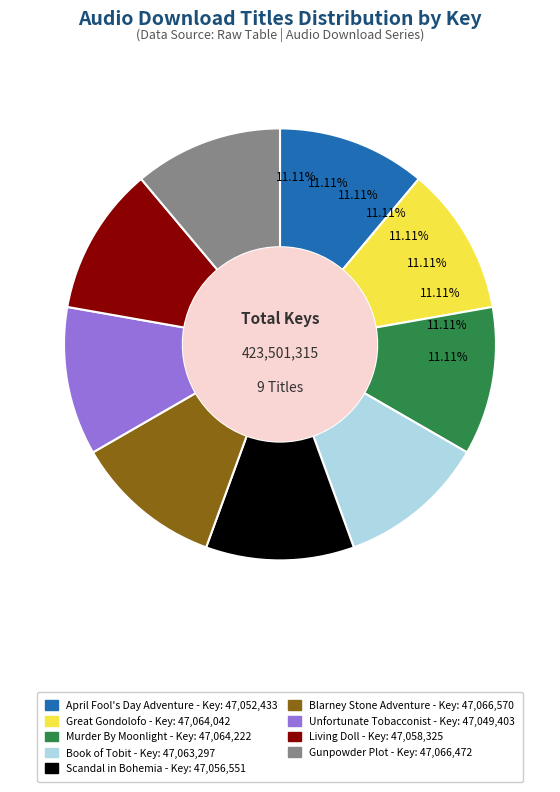

Count the number of slices in the pie.

9